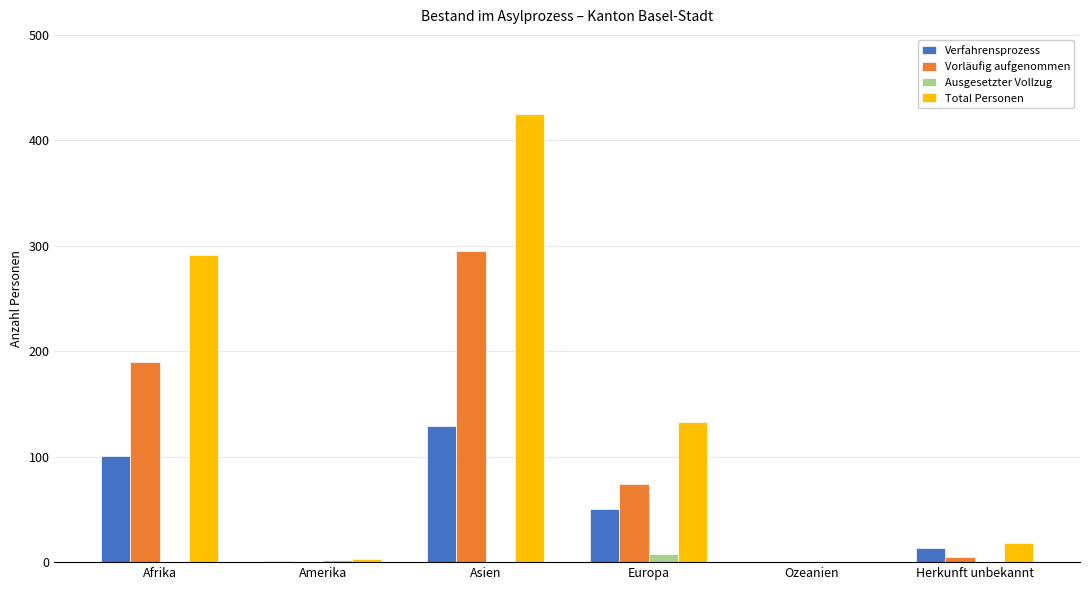

What is the sum of all Verfahrensprozess values?

294